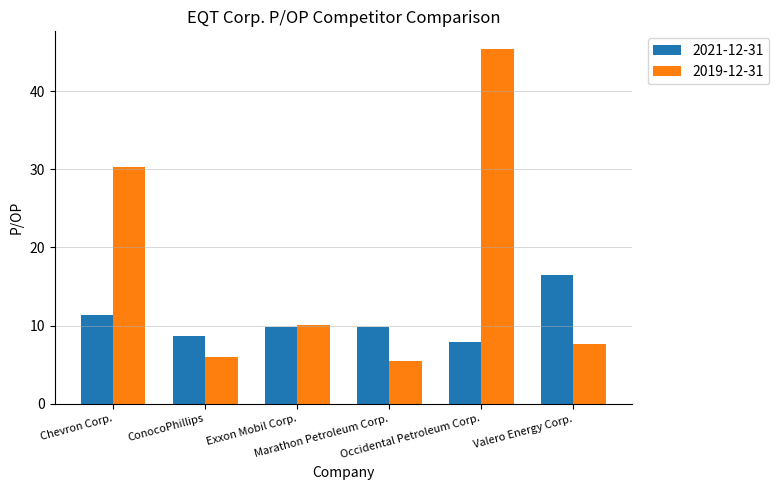

What is the label of the 5th bar from the left?

Occidental Petroleum Corp.